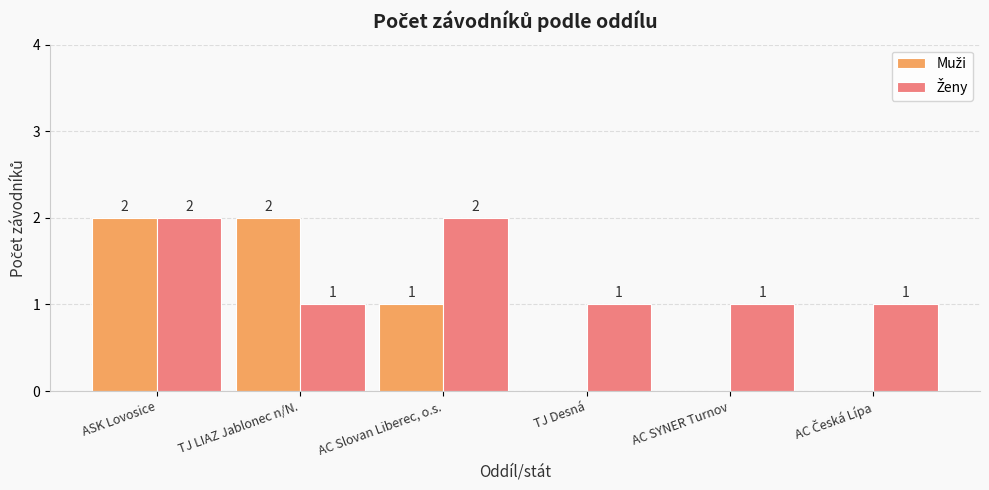

At which category is the sum across all series the highest?

ASK Lovosice